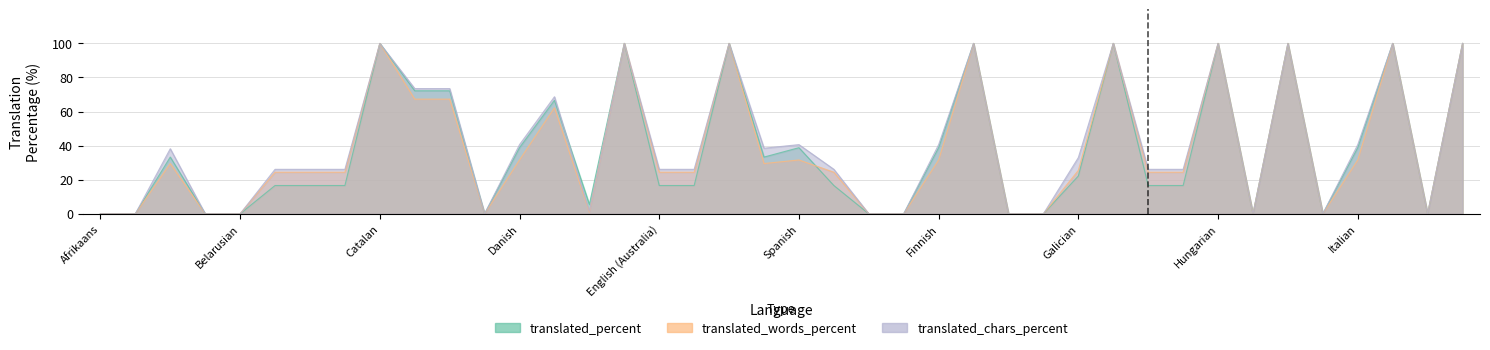

List the labels in order of translated_words_percent value, smallest first.

Afrikaans, Akan, Azerbaijani, Belarusian, Chuvash, Basque, Persian, French (Canada), Irish, Armenian, Icelandic, Javanese, Greek, Bulgarian, Bengali, Bosnian, English (Australia), English (Canada), Estonian, Hindi, Croatian, Galician, Arabic, Esperanto, Danish, Spanish, Finnish, Italian, German, Kurdish (Central), Czech, Catalan, English, English (United Kingdom), French, Hebrew, Hungarian, Indonesian, Japanese, Georgian